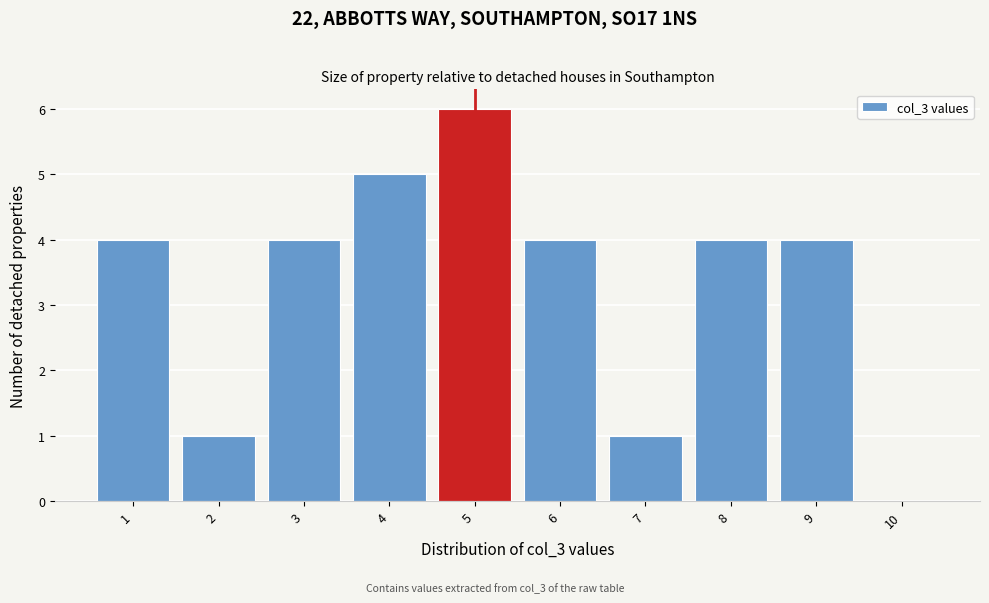

Over which range of the x-axis is the bar tallest?

4.5 to 5.5